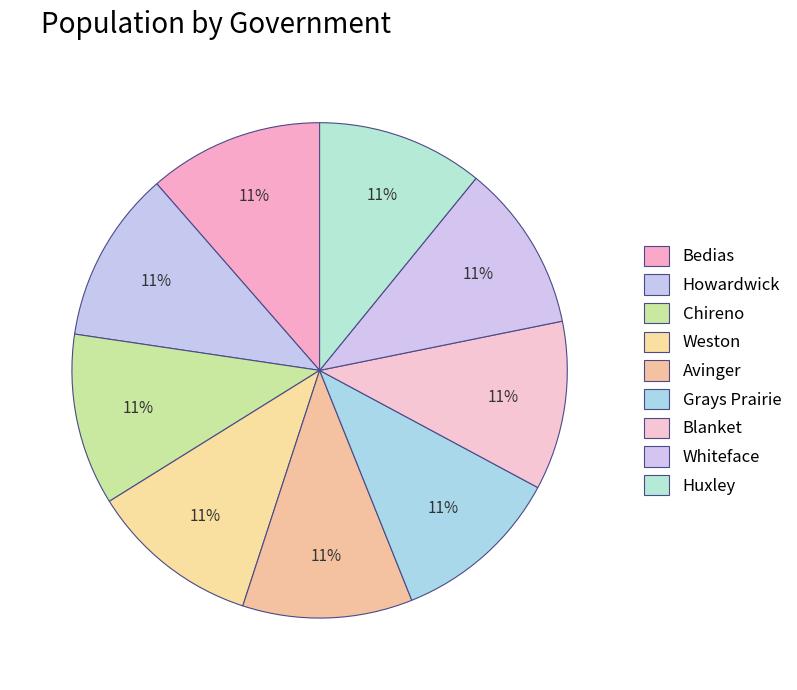

To the nearest percent, what is the combined percentage of Whiteface and Chireno?

22%